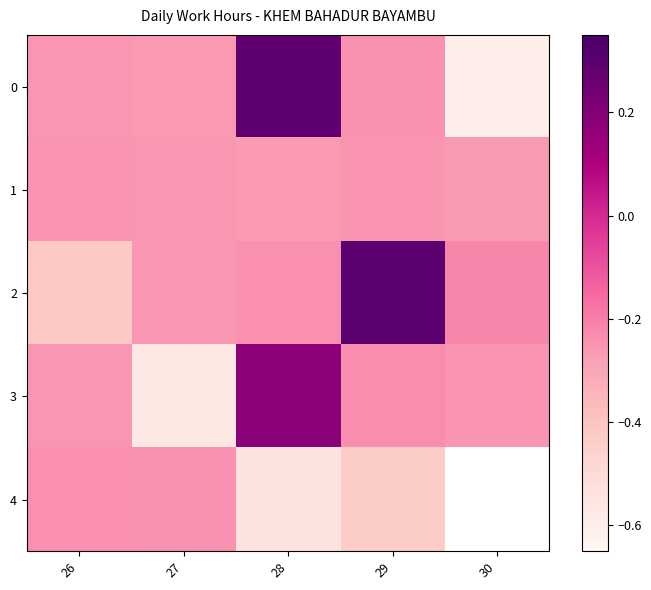

At which label does 0 reach its minimum?

30